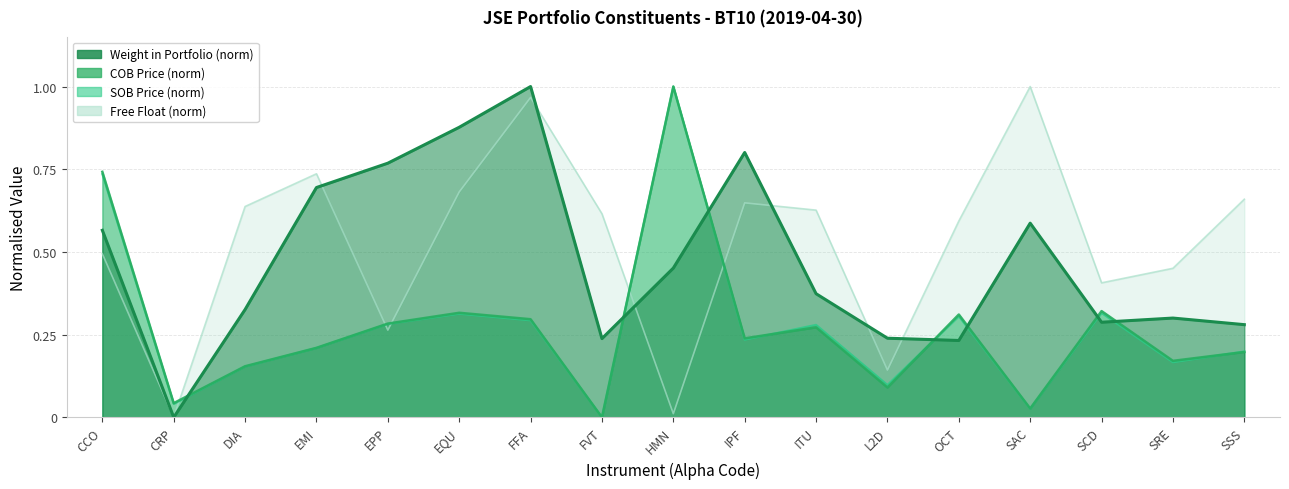

Rank the categories by SOB Price value from lowest to highest.

FVT, SAC, CRP, L2D, DIA, SRE, SSS, EMI, IPF, ITU, EPP, FFA, OCT, EQU, SCD, CCO, HMN